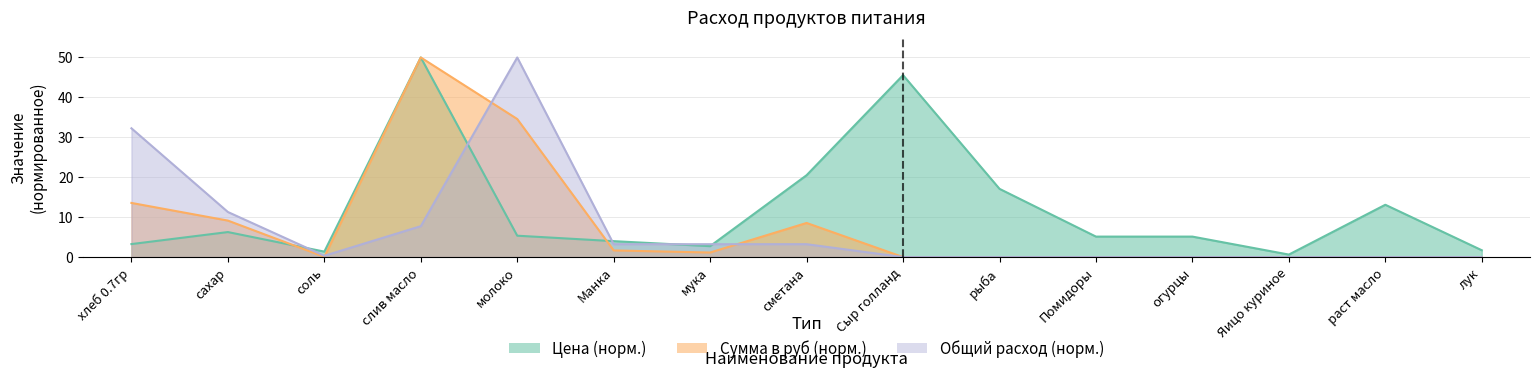

True or false: Цена has more than 1 interior local peaks.

True